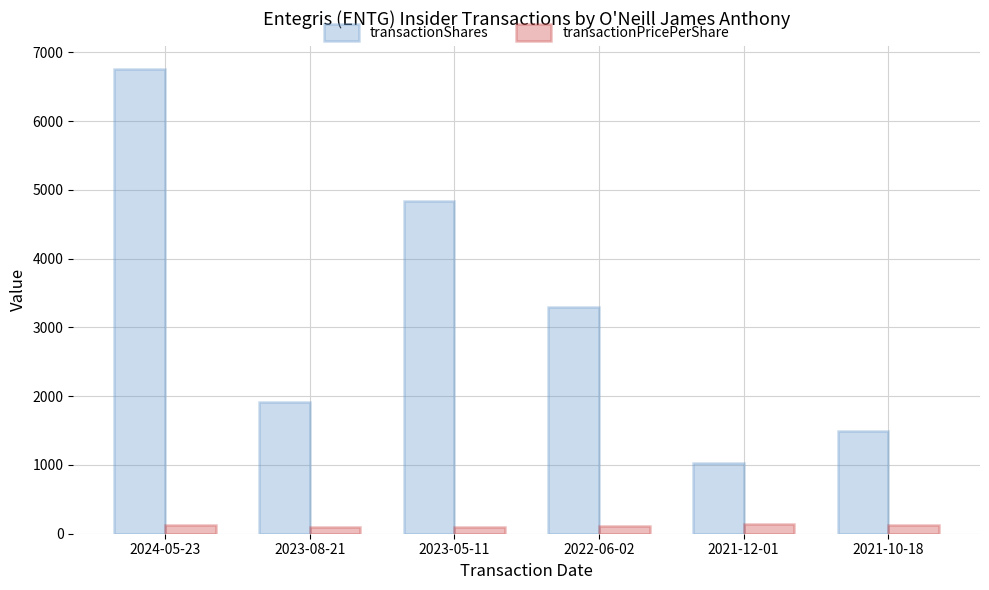

Rank the series by their average value, from lowest to highest.

transactionPricePerShare, transactionShares